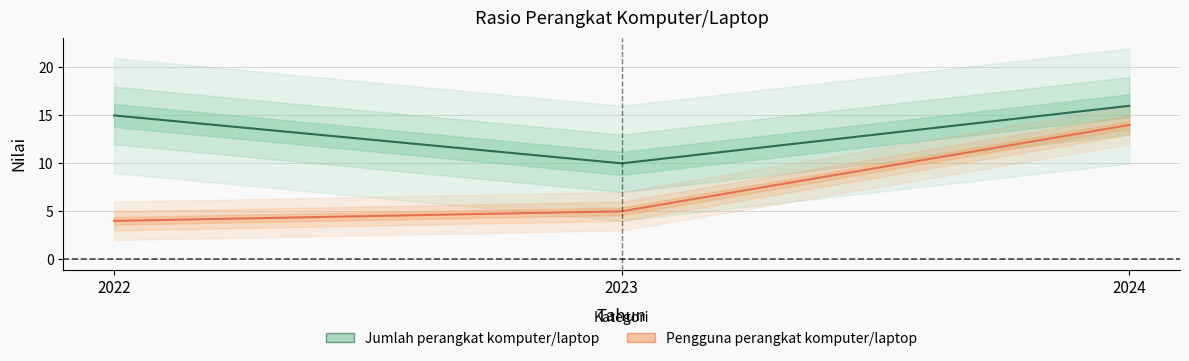

How many data points does each series have?

3